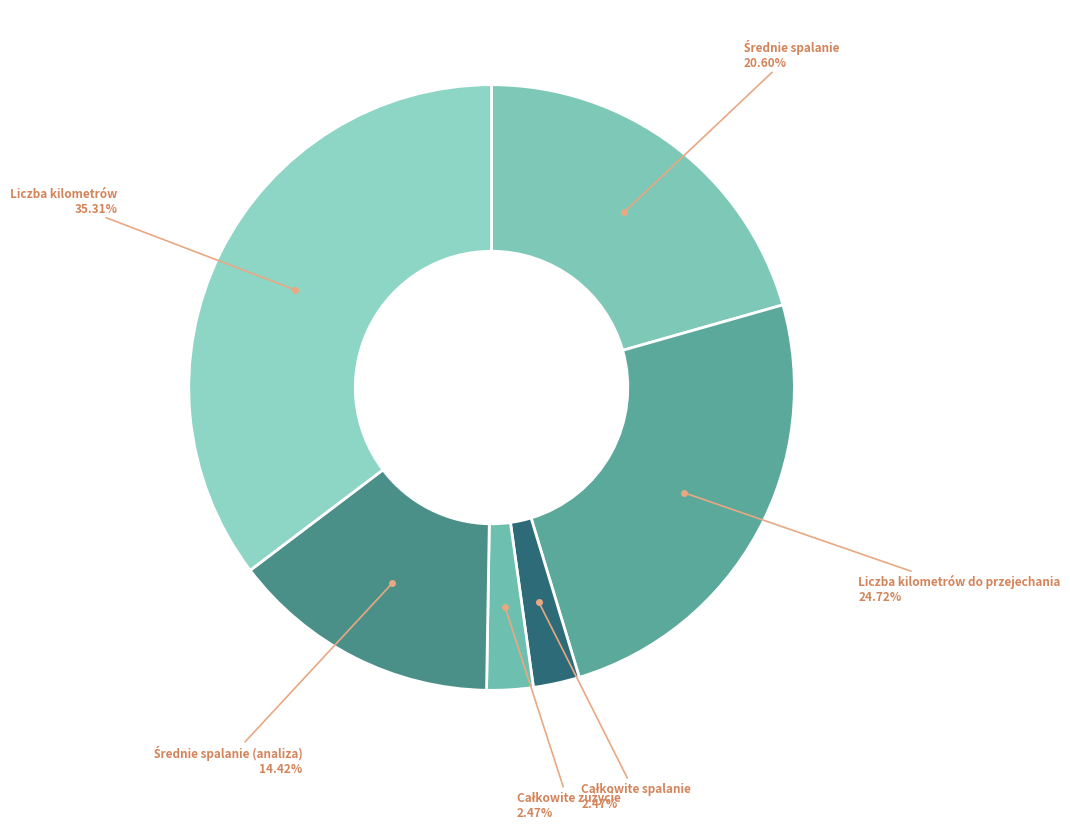

Count the number of slices in the pie.

6